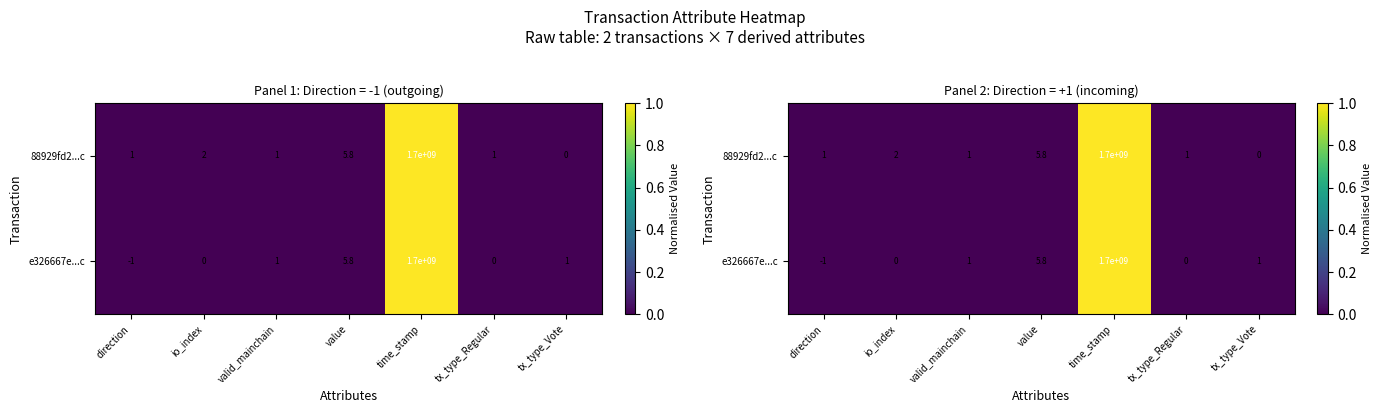

Which series has the widest spread of values?

e326667e...c